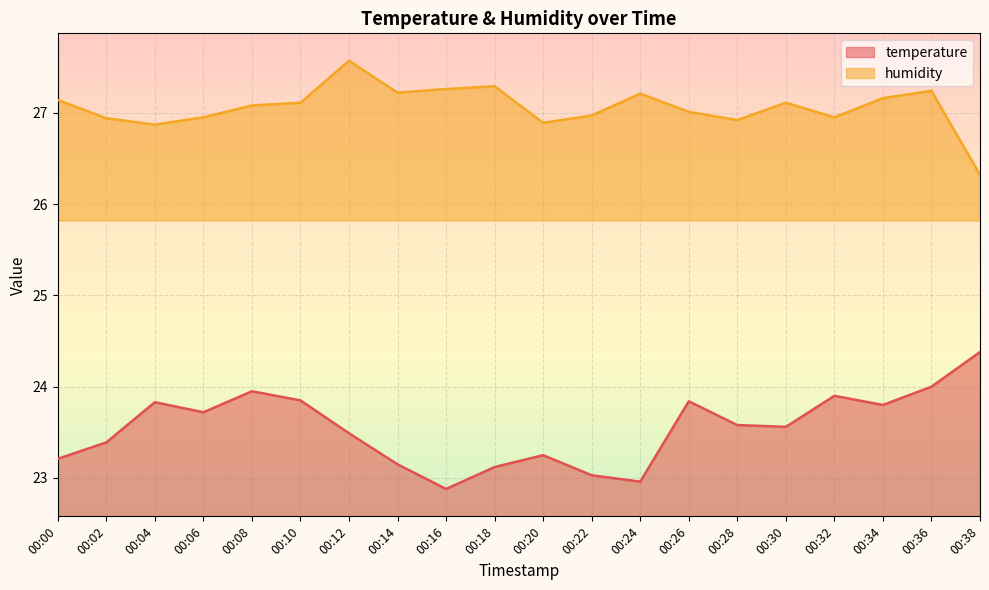

What is the difference between the highest and lowest values at 00:34?

3.4